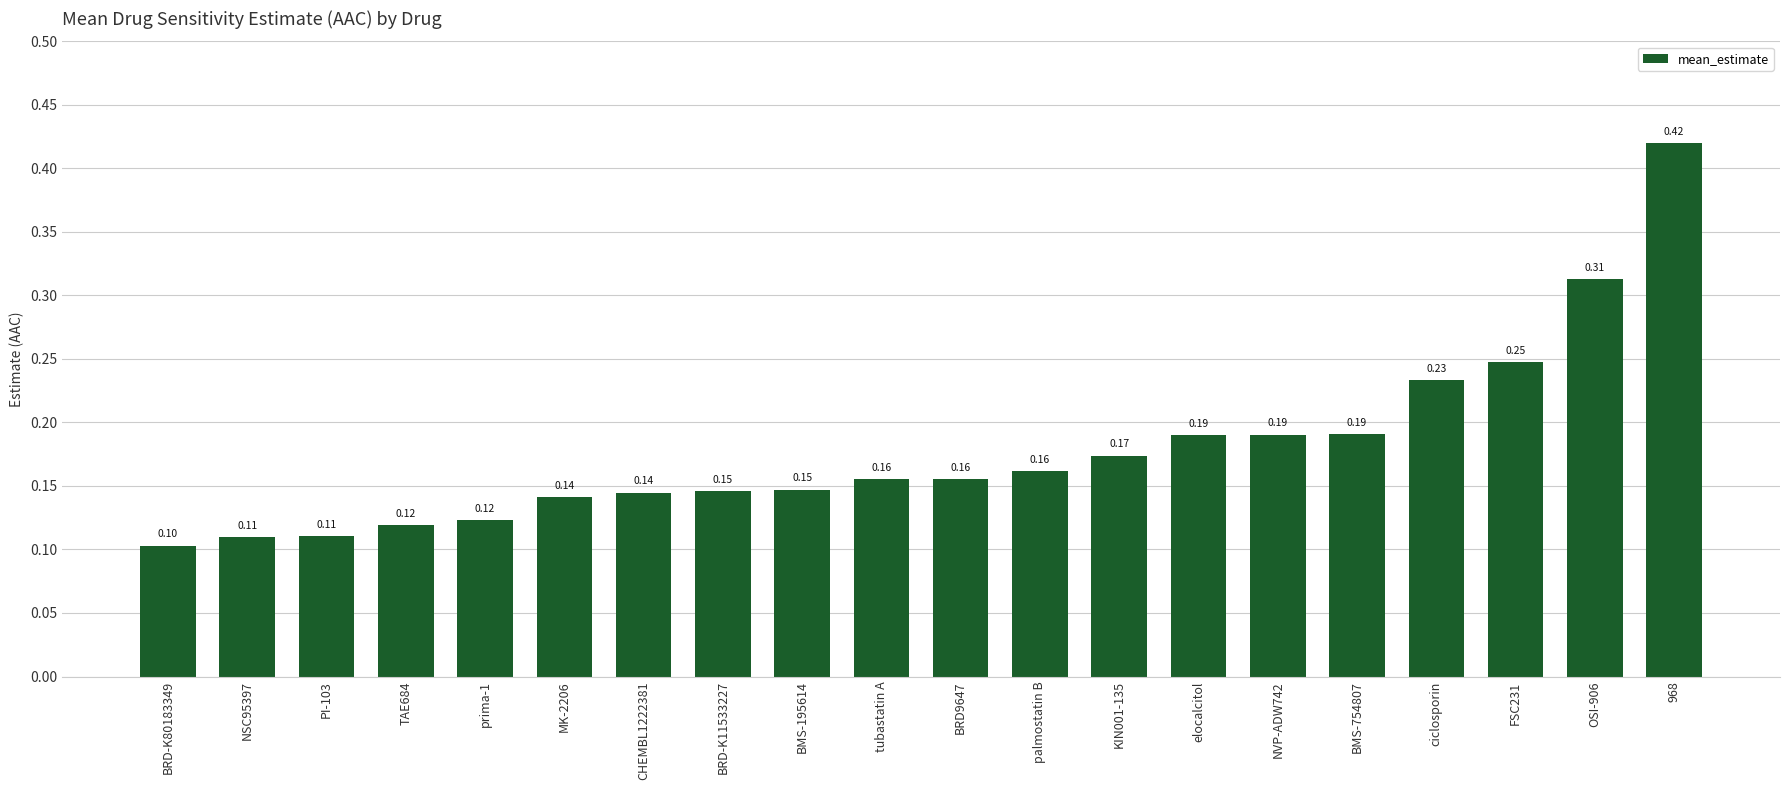

Between TAE684 and BMS-195614, which is larger?

BMS-195614